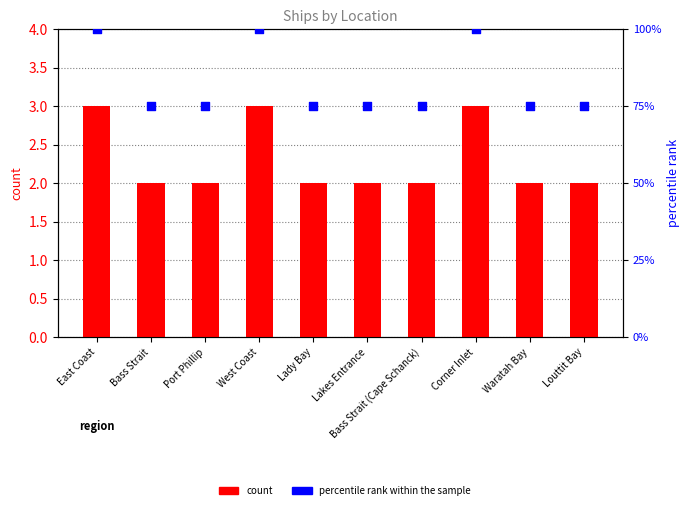

Which series contains the highest Y value?

percentile rank within the sample